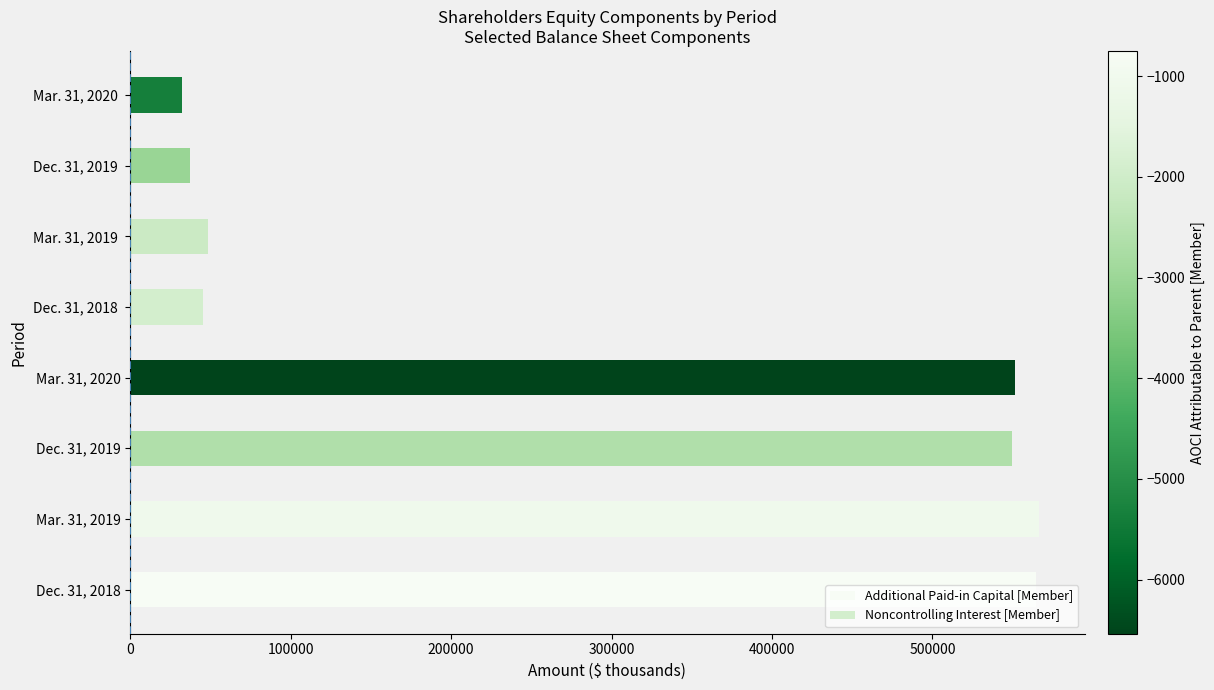

What is the maximum value shown in the chart?

566497